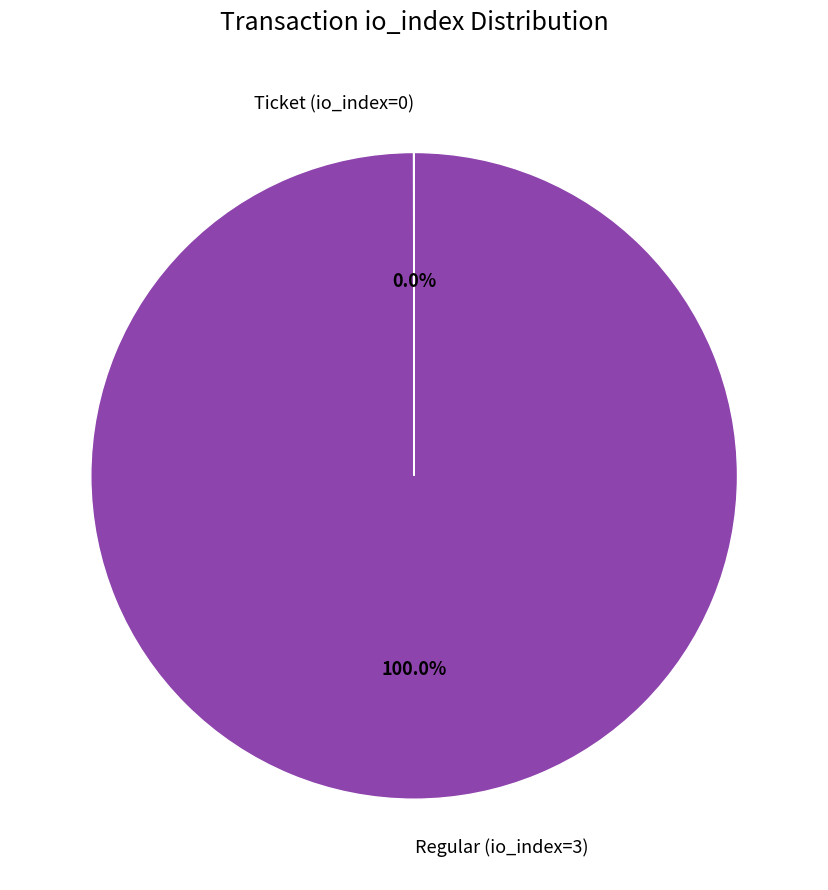

Which slice is the largest?

Regular (io_index=3)